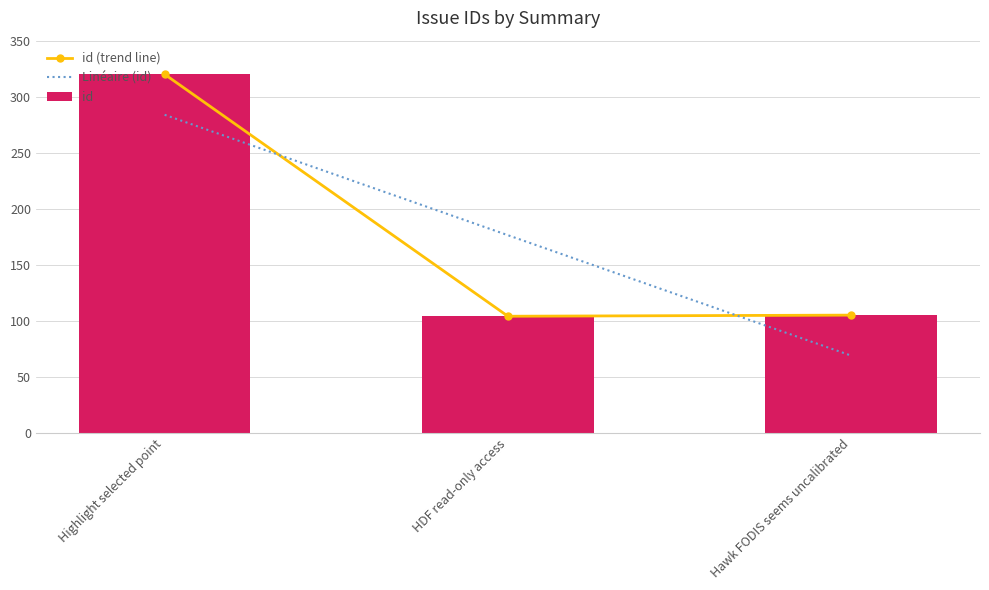

What is the smallest value displayed?

68.8